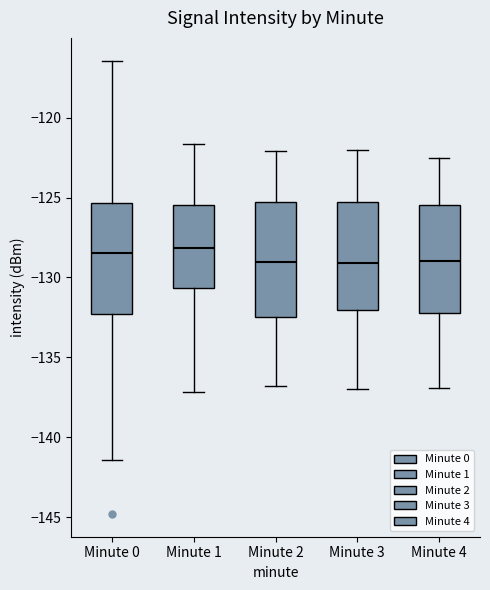

Reading left to right, transcribe this box plot: for each box, give where its median line is, the range the box spans, and where its two whiskers end, as read against the y-axis. The values are not printed on the chart, so give them approximately, as read against the axis.

Minute 0: median -128.5, box -132.5 to -125.5, whiskers -141.5 to -116.5
Minute 1: median -128.0, box -130.5 to -125.5, whiskers -137.0 to -121.5
Minute 2: median -129.0, box -132.5 to -125.5, whiskers -137.0 to -122.0
Minute 3: median -129.0, box -132.0 to -125.0, whiskers -137.0 to -122.0
Minute 4: median -129.0, box -132.0 to -125.5, whiskers -137.0 to -122.5